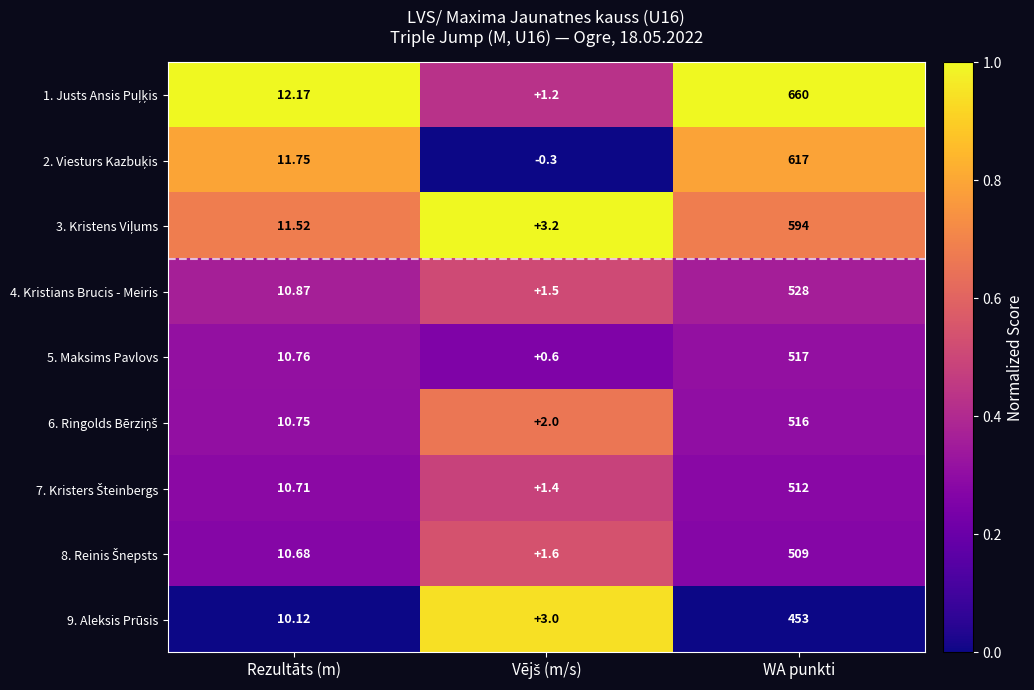

At which category is the sum across all series the highest?

WA punkti